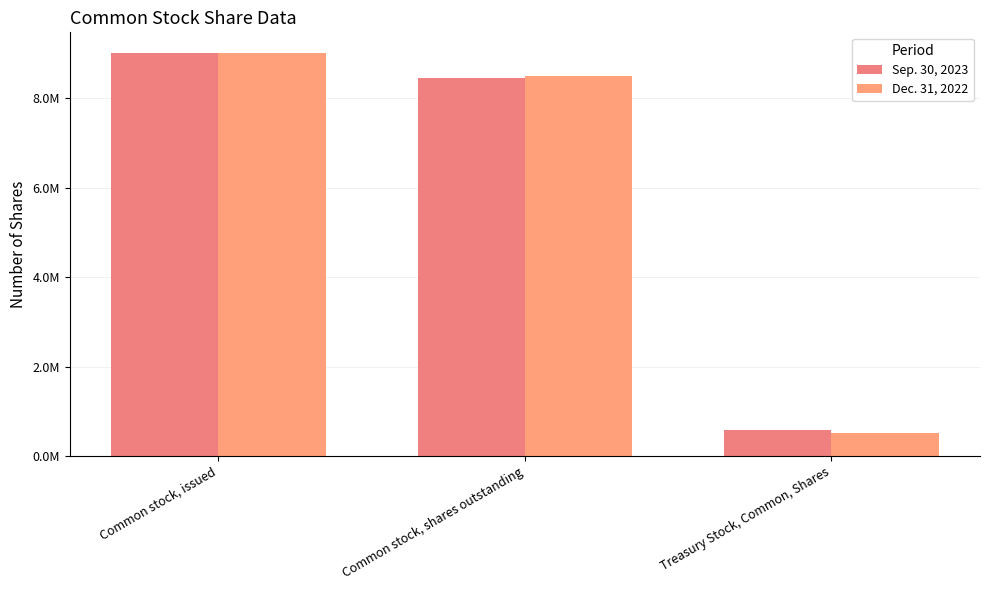

Does the chart contain stacked bars?

No